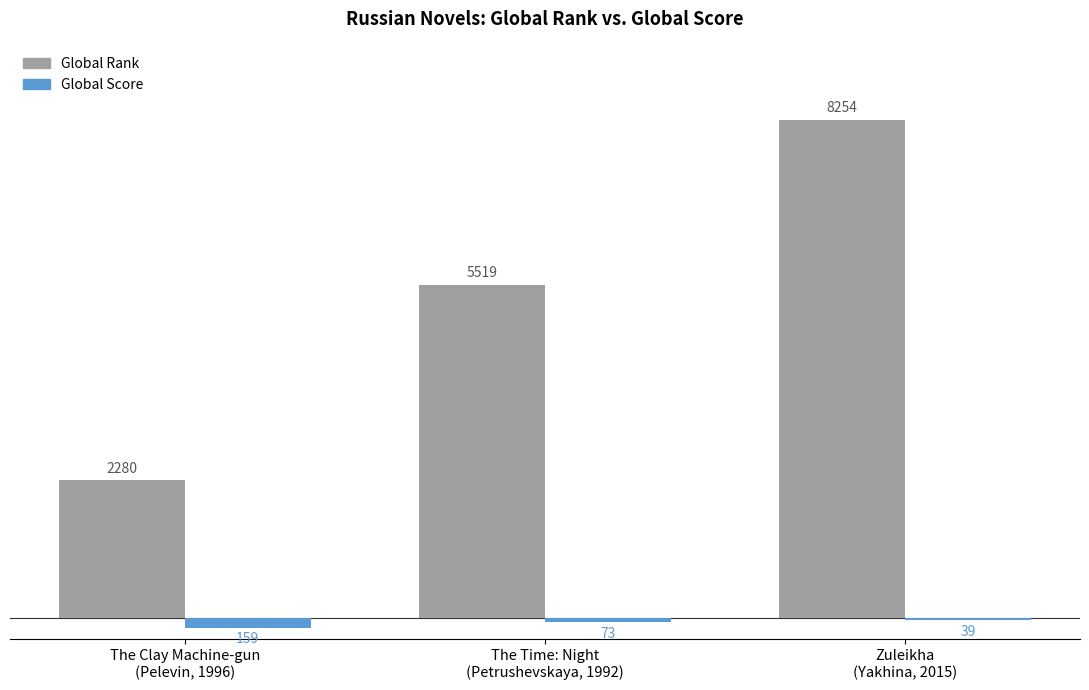

What is the sum of all Global Rank values?

16053